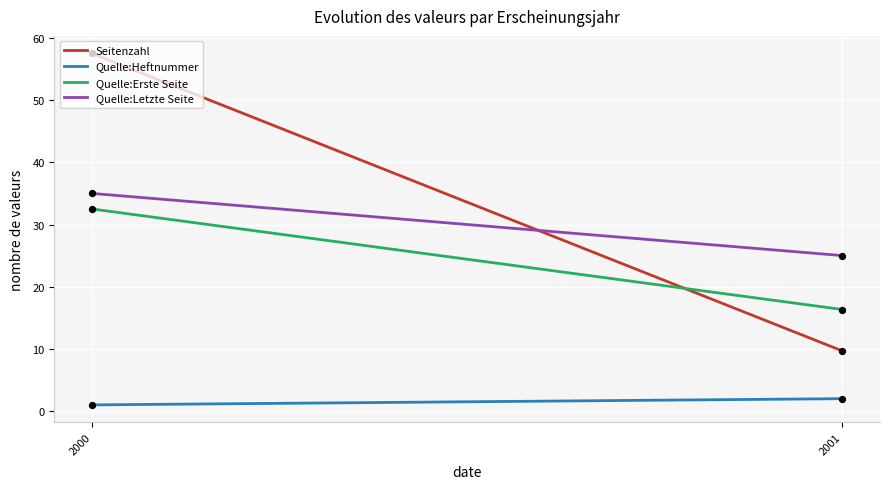

What are all the series names shown in the legend?

Seitenzahl, Quelle:Heftnummer, Quelle:Erste Seite, Quelle:Letzte Seite